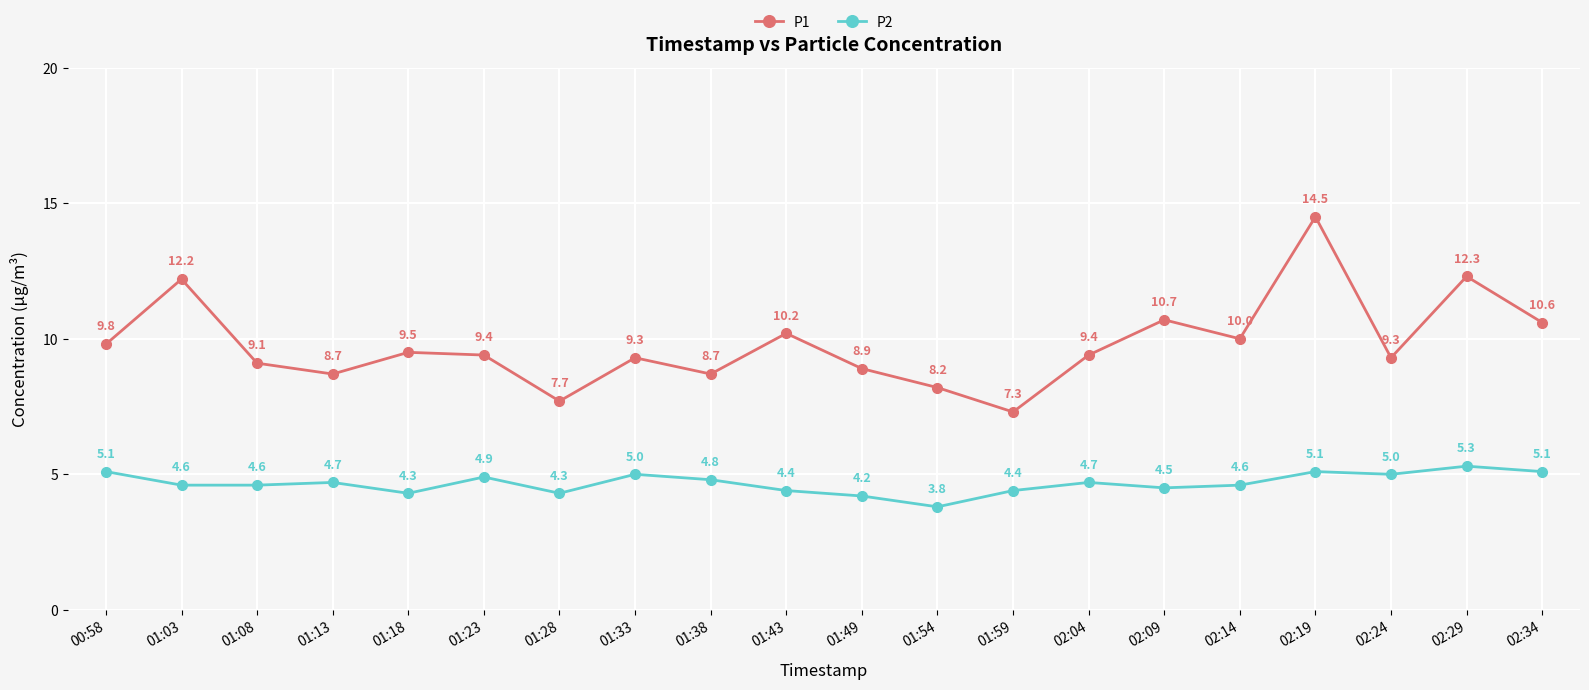

How many values in the P1 series exceed 9?

14